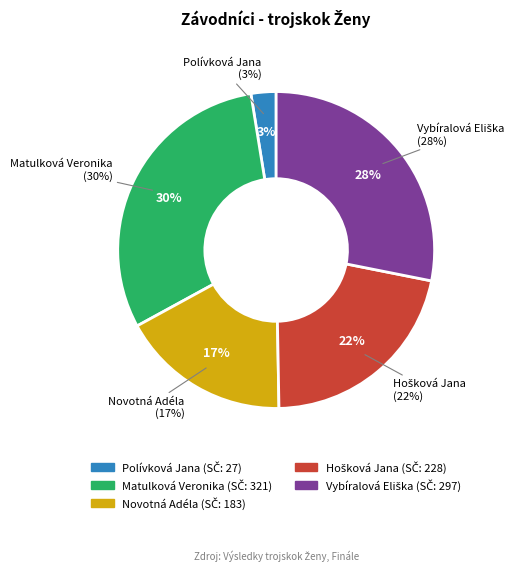

Count the number of slices in the pie.

5